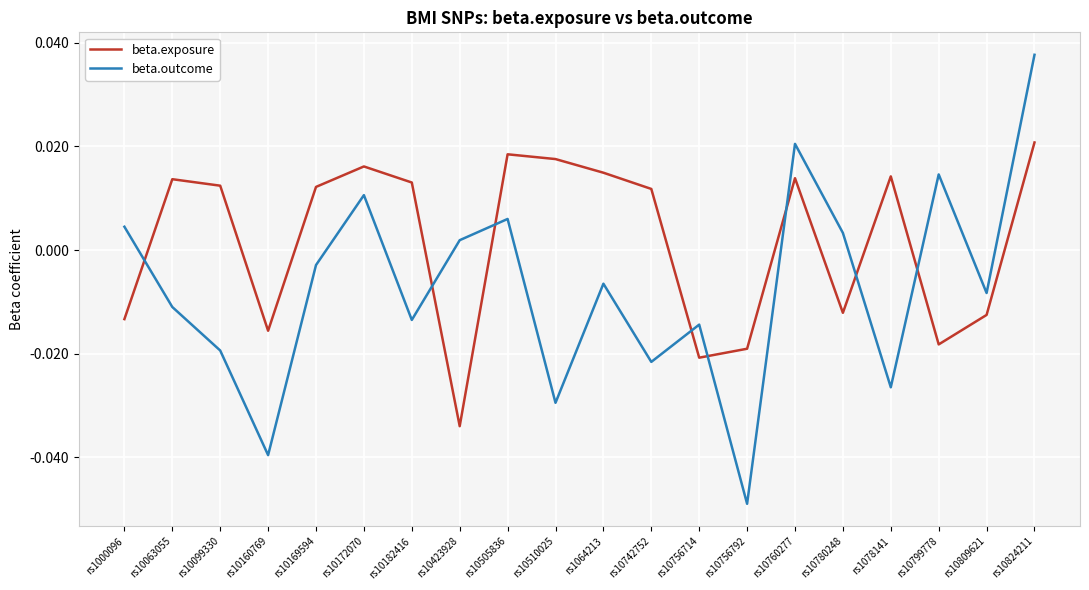

How many values in the beta.exposure series are below 0?

8